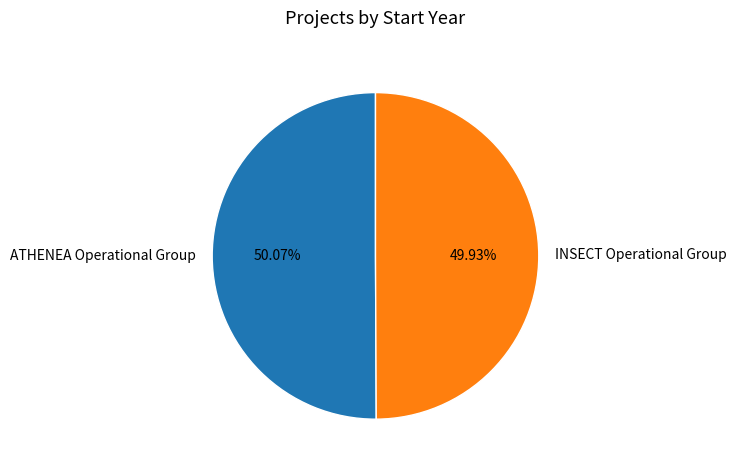

Is there any slice that represents more than half of the pie?

Yes